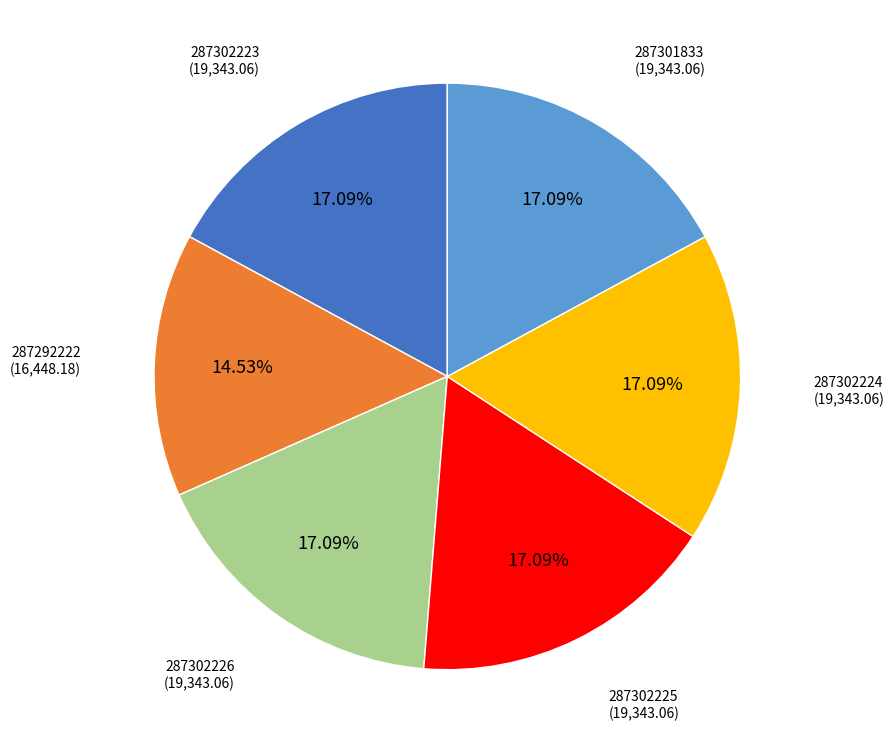

To the nearest percent, what is the average slice percentage?

17%